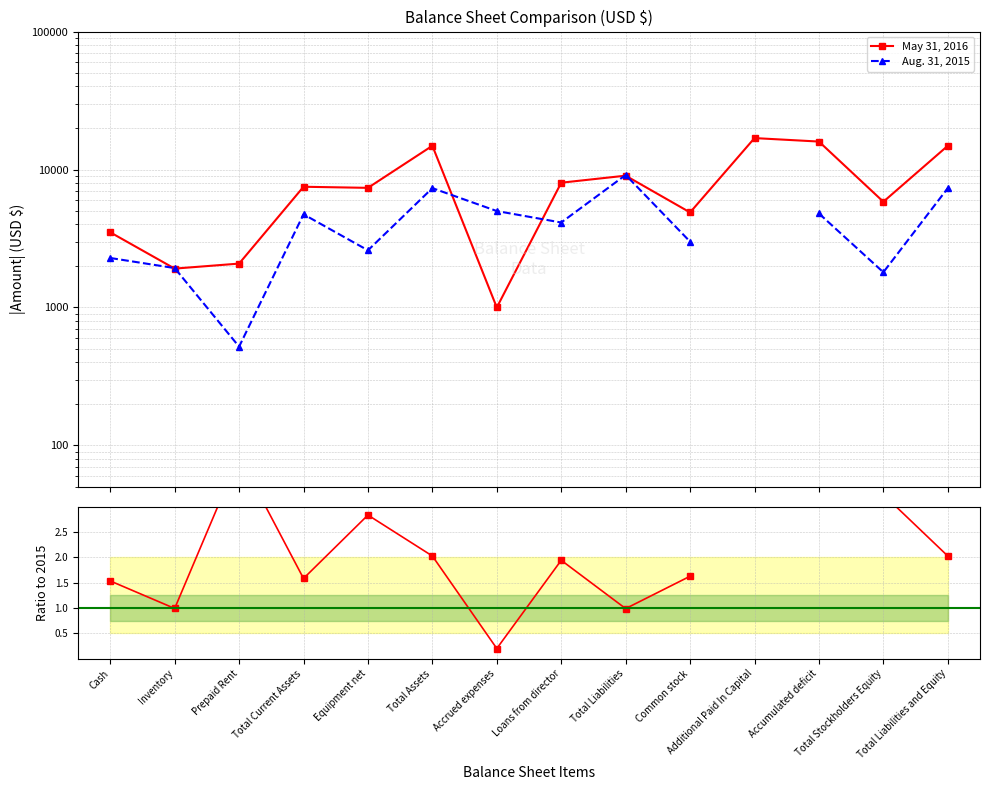

True or false: May 31, 2016 has a value of 7804.0 at Total Stockholders Equity.

False